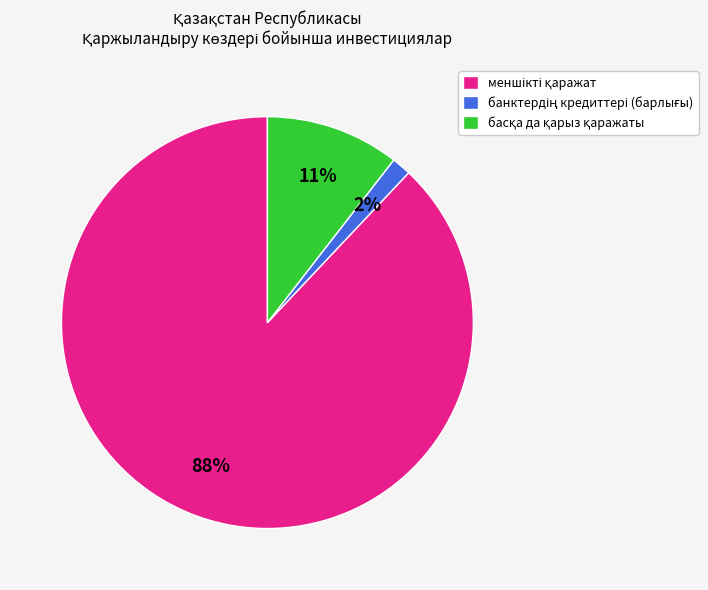

Does any single category account for the majority?

Yes